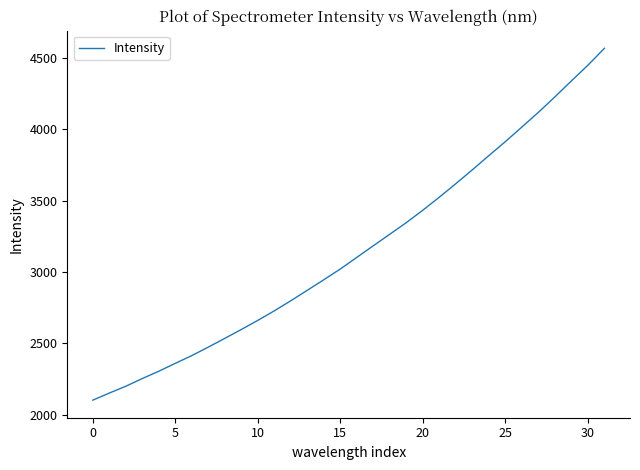

What is the greatest value displayed?

4568.6